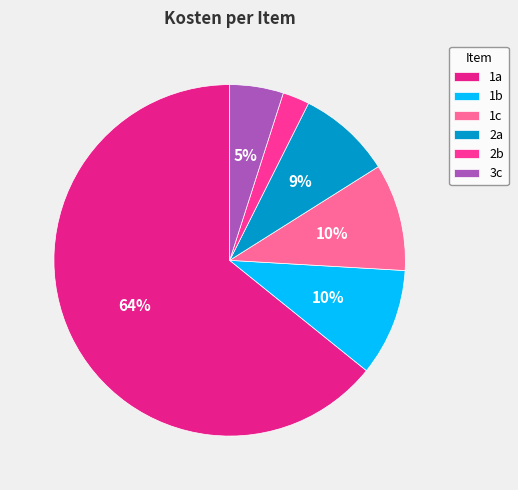

Which slice is the largest?

1a